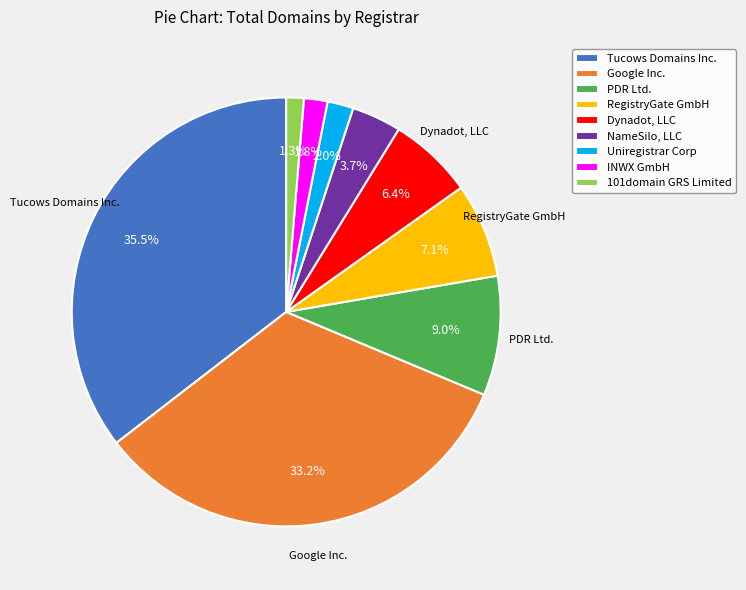

Is there a majority slice in this chart?

No